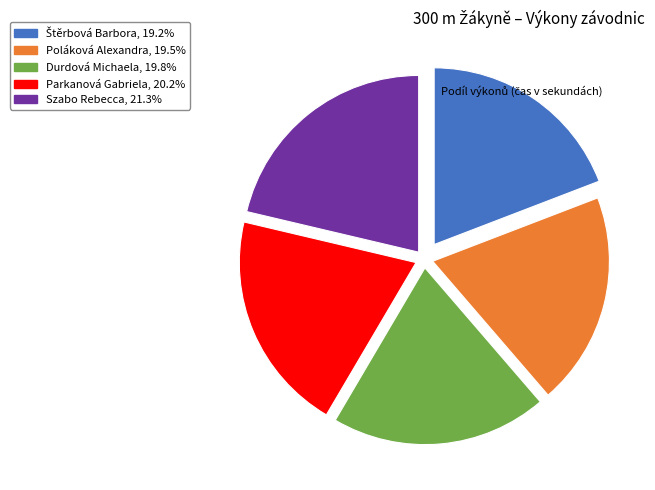

Combined, do Poláková Alexandra and Parkanová Gabriela account for over 50%?

No